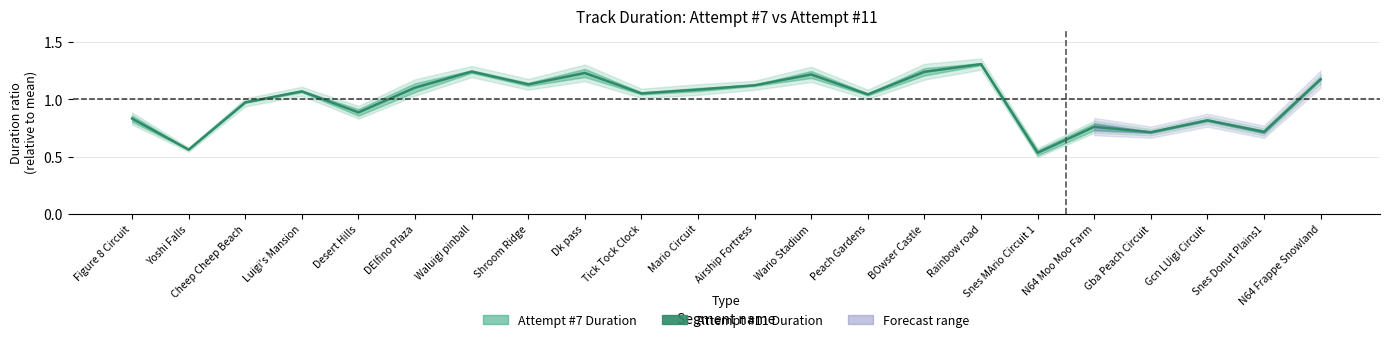

What is the smallest value displayed?

0.5